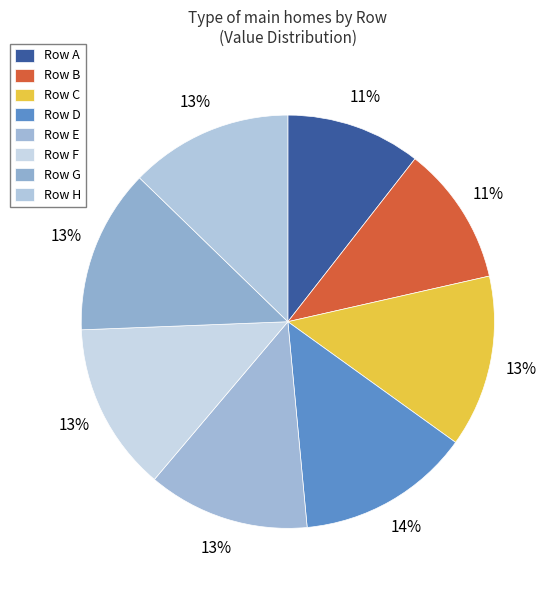

Is there any slice that represents more than half of the pie?

No